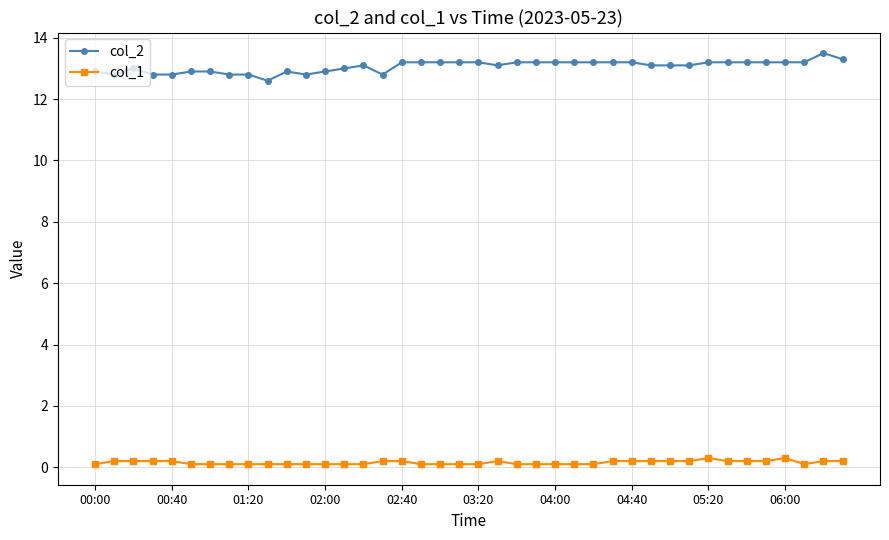

What is the average value of the col_2 series?

13.1